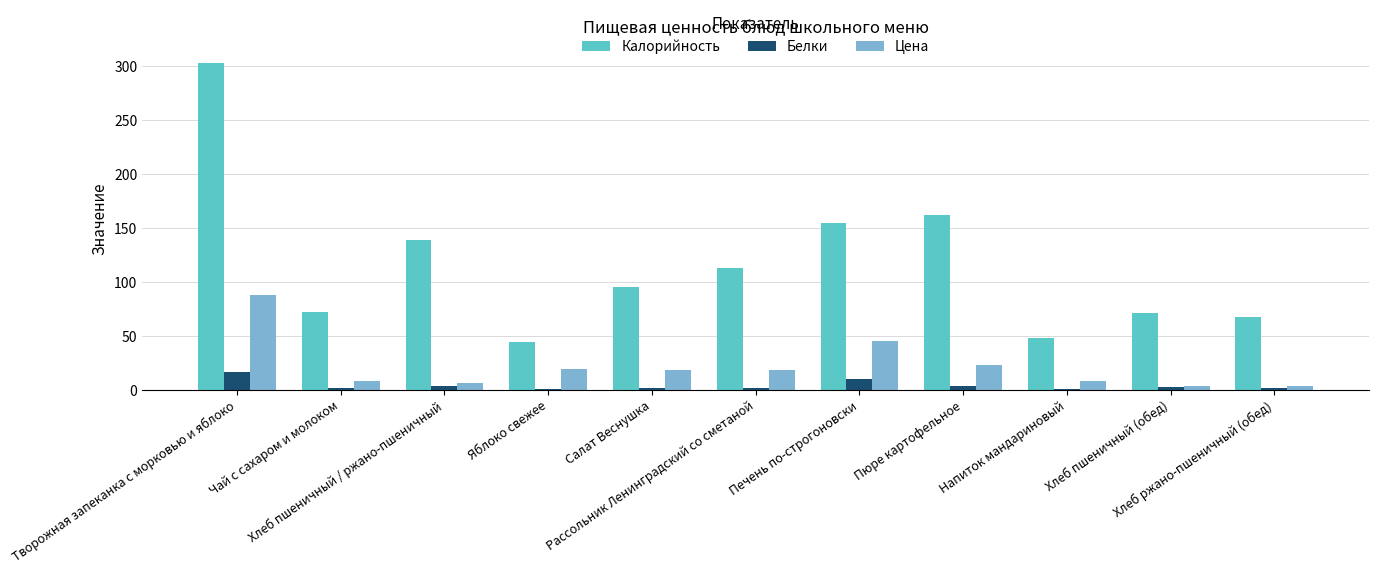

At which label does Цена first exceed 18?

Творожная запеканка с морковью и яблоко